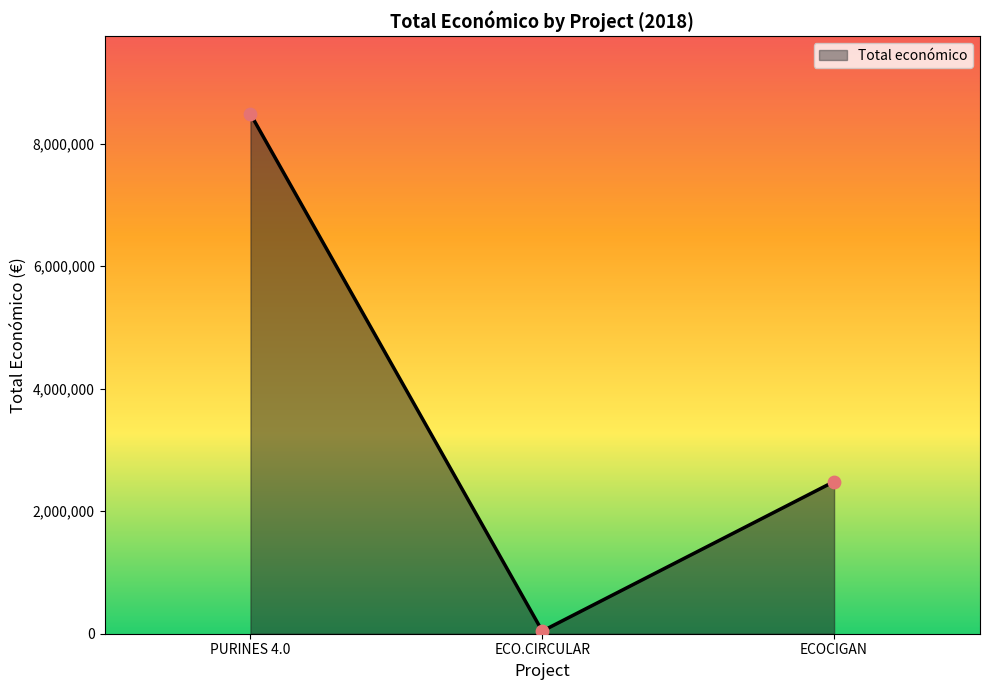

What is the change in value from PURINES 4.0 to ECOCIGAN?

-6001285